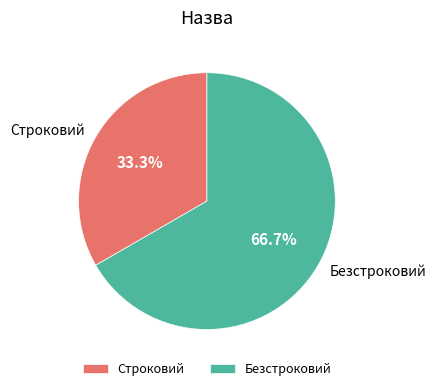

Between Строковий and Безстроковий, which is larger?

Безстроковий